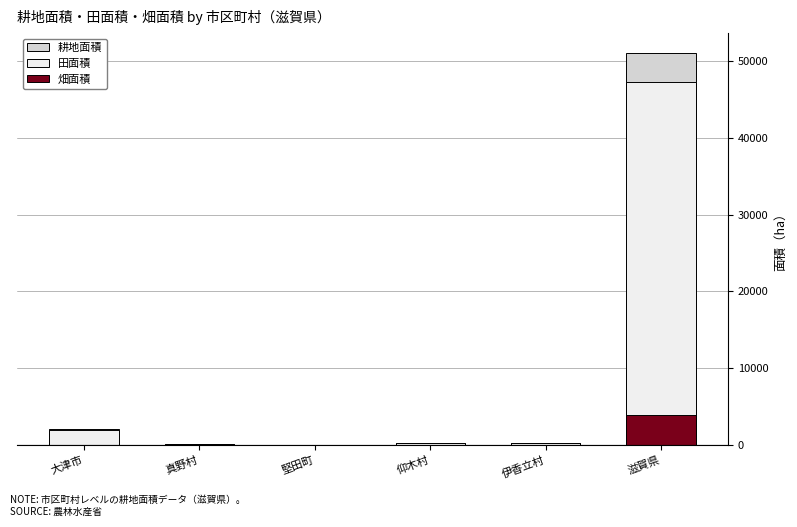

How many values in the 田面積 series are below 300?

3